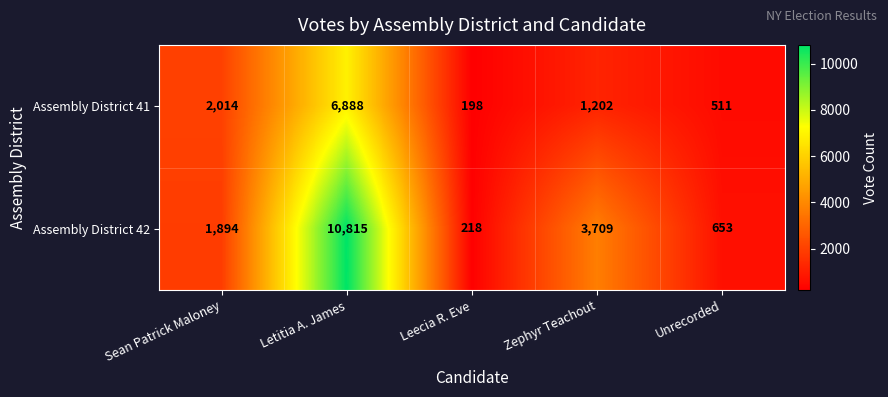

Reading left to right, list all the values displayed in this chart.

Assembly District 41: 2014	6888	198	1202	511
Assembly District 42: 1894	10815	218	3709	653